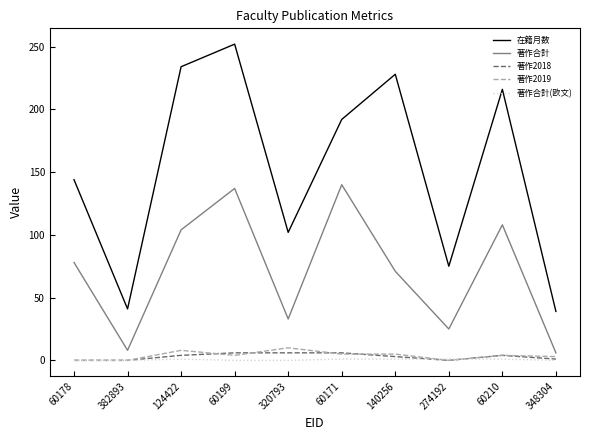

What is the difference between the second highest and minimum values in the 著作2018 series?

6